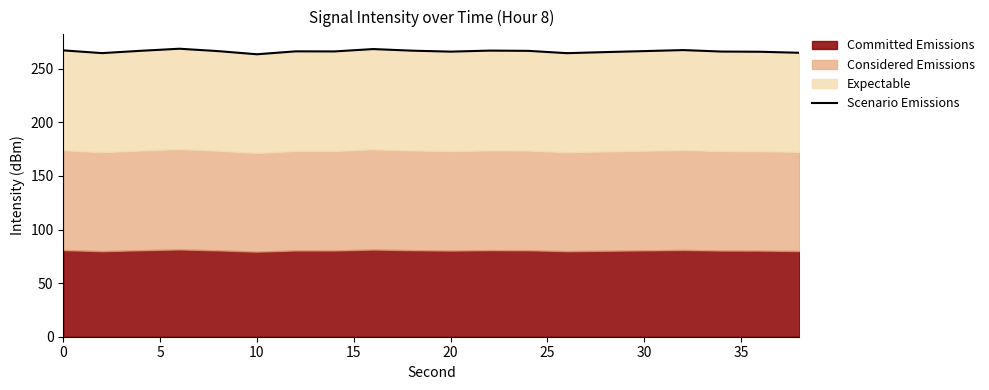

How many data points are above 266?

13